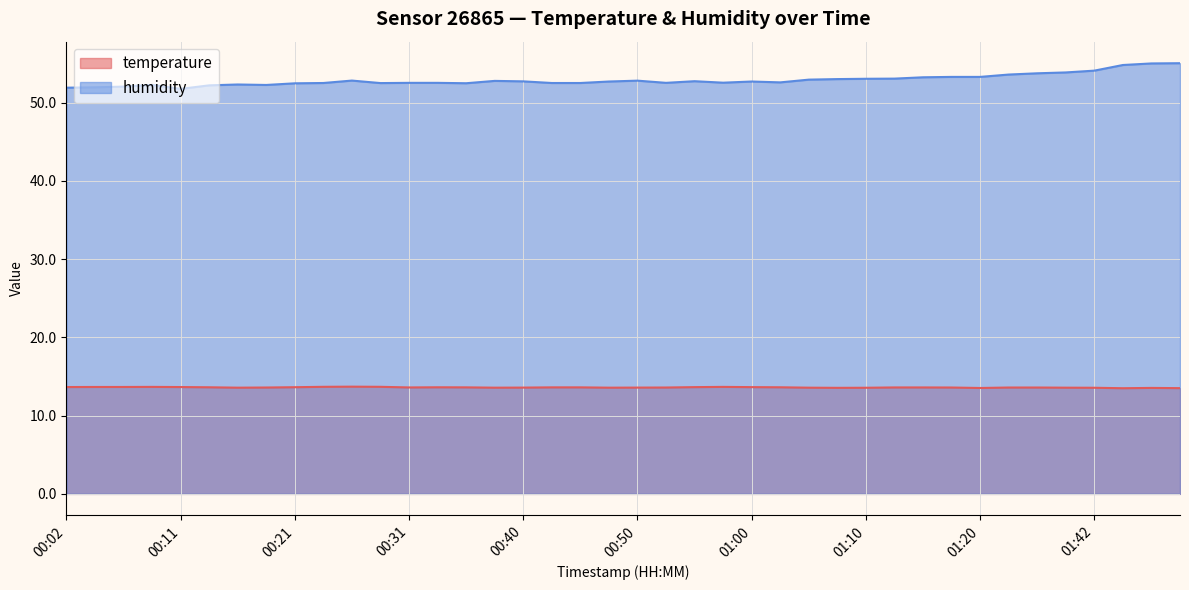

Reading left to right, extract all data points from this chart.

temperature: 00:02=13.7	00:04=13.7	00:06=13.7	00:09=13.7	00:11=13.7	00:14=13.6	00:16=13.6	00:19=13.6	00:21=13.6	00:23=13.7	00:26=13.7	00:28=13.7	00:31=13.6	00:33=13.6	00:36=13.6	00:38=13.6	00:40=13.6	00:43=13.6	00:45=13.6	00:48=13.6	00:50=13.6	00:53=13.6	00:55=13.6	00:58=13.7	01:00=13.6	01:02=13.6	01:05=13.6	01:07=13.6	01:10=13.6	01:12=13.6	01:15=13.6	01:17=13.6	01:20=13.5	01:31=13.6	01:34=13.6	01:37=13.6	01:42=13.6	01:50=13.5	01:53=13.5	01:55=13.5
humidity: 00:02=51.9	00:04=52.0	00:06=52.0	00:09=52.3	00:11=51.8	00:14=52.2	00:16=52.3	00:19=52.2	00:21=52.5	00:23=52.5	00:26=52.8	00:28=52.5	00:31=52.5	00:33=52.5	00:36=52.5	00:38=52.8	00:40=52.7	00:43=52.5	00:45=52.5	00:48=52.7	00:50=52.8	00:53=52.5	00:55=52.7	00:58=52.5	01:00=52.7	01:02=52.6	01:05=52.9	01:07=53.0	01:10=53.0	01:12=53.1	01:15=53.2	01:17=53.3	01:20=53.3	01:31=53.6	01:34=53.7	01:37=53.9	01:42=54.1	01:50=54.8	01:53=55.0	01:55=55.0